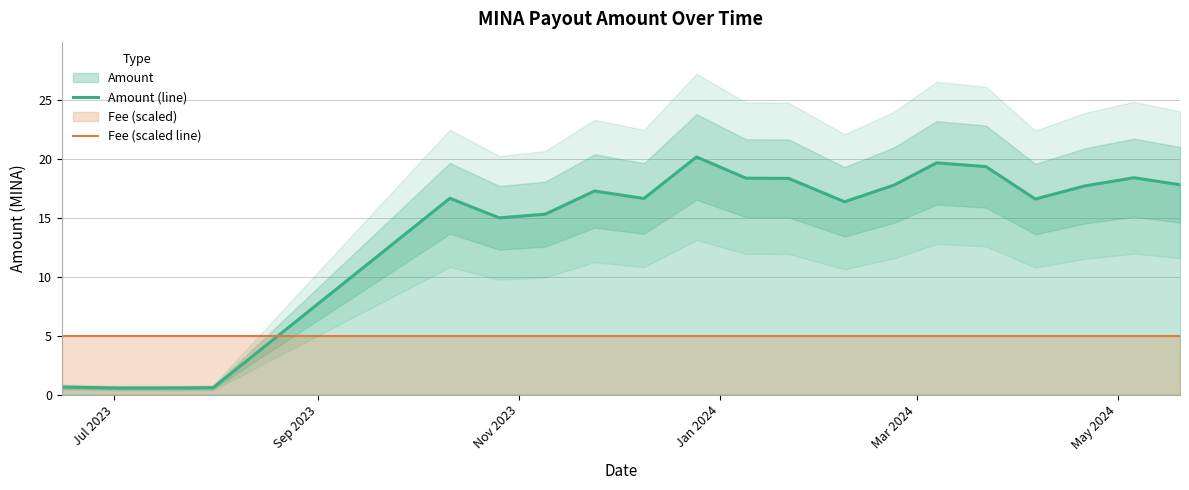

True or false: Fee (scaled line) and Amount (line) intersect in this chart.

True